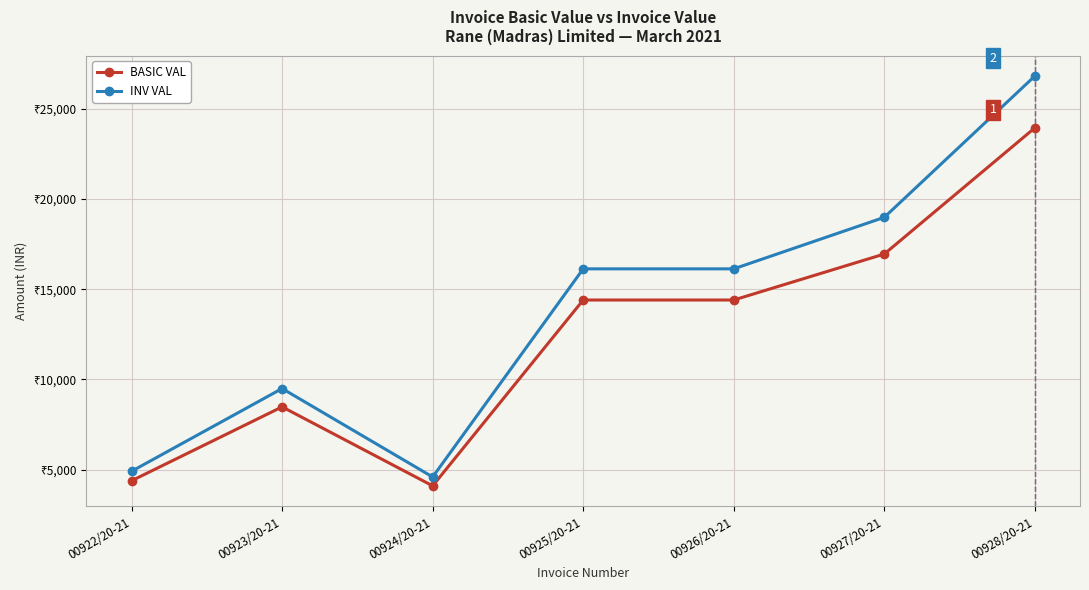

Does the chart display data point markers on the line(s)?

Yes